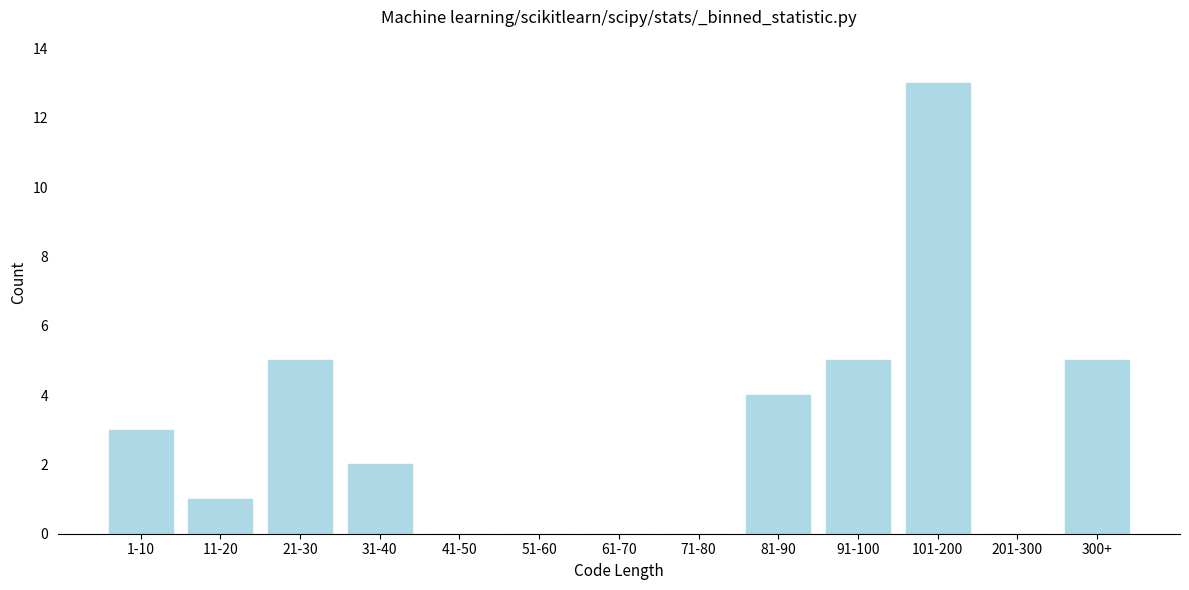

Reading left to right, transcribe all the data shown in this chart.

1-10=3	11-20=1	21-30=5	31-40=2	41-50=0	51-60=0	61-70=0	71-80=0	81-90=4	91-100=5	101-200=13	201-300=0	300+=5